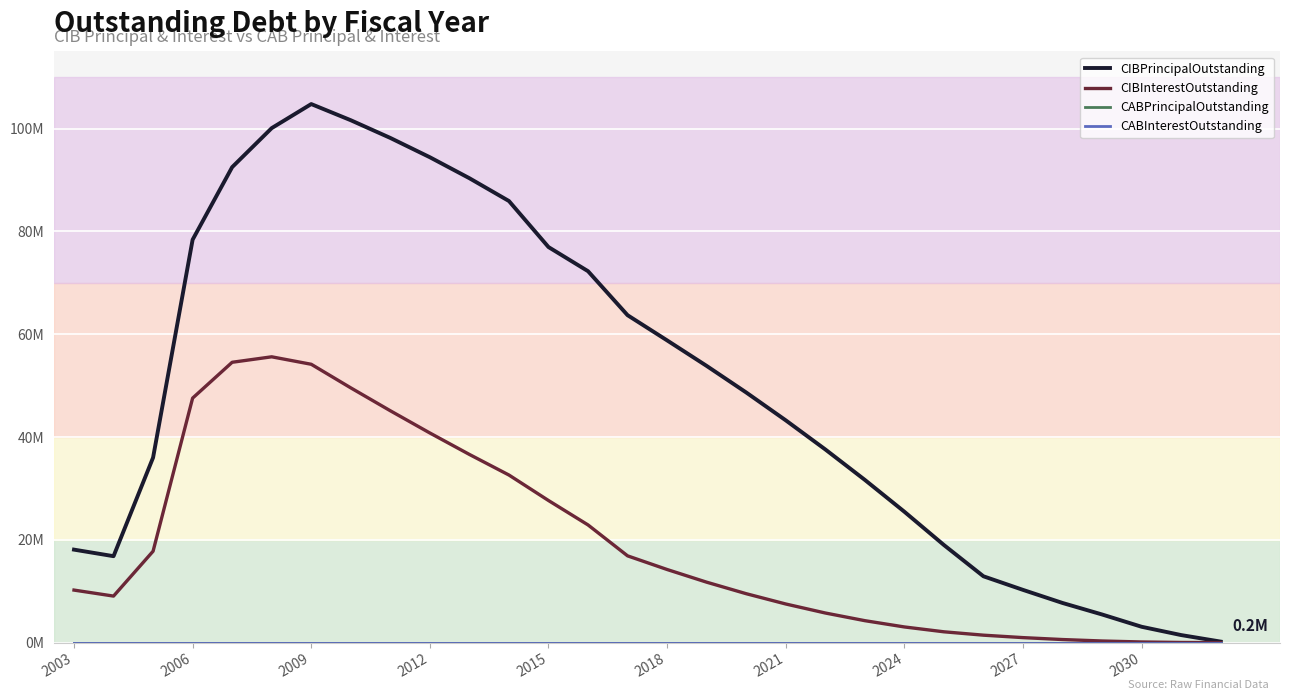

Does the chart display data point markers on the line(s)?

No